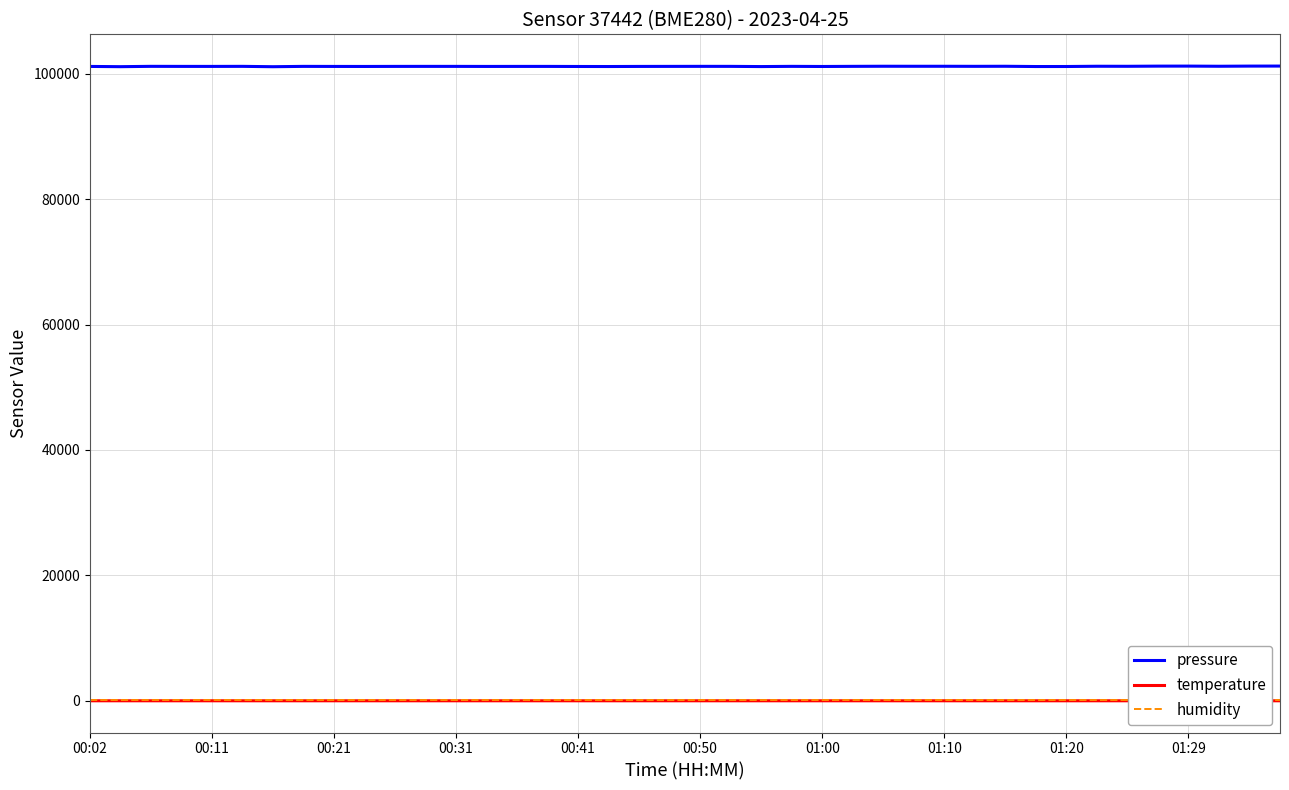

List the series in order of their peak value, lowest first.

temperature, humidity, pressure